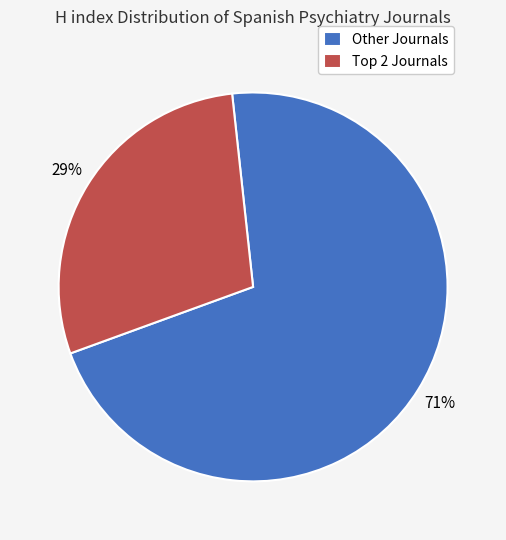

Is it true that Other Journals is 71% of the pie?

True